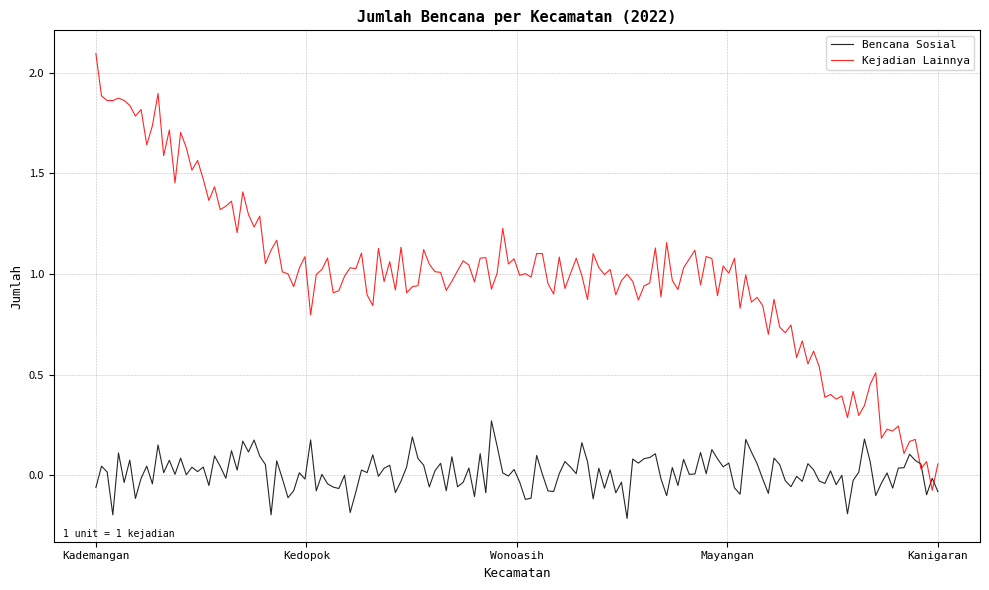

Rank the series by their maximum value, from lowest to highest.

Bencana Sosial, Kejadian Lainnya